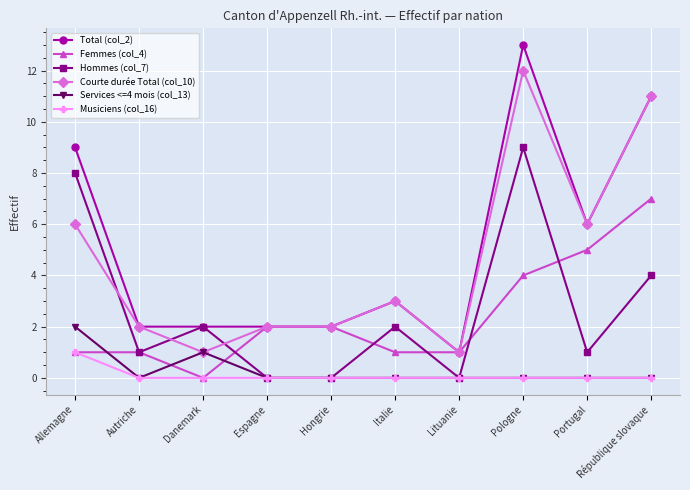

How many data points in Femmes (col_4) are less than 2?

5